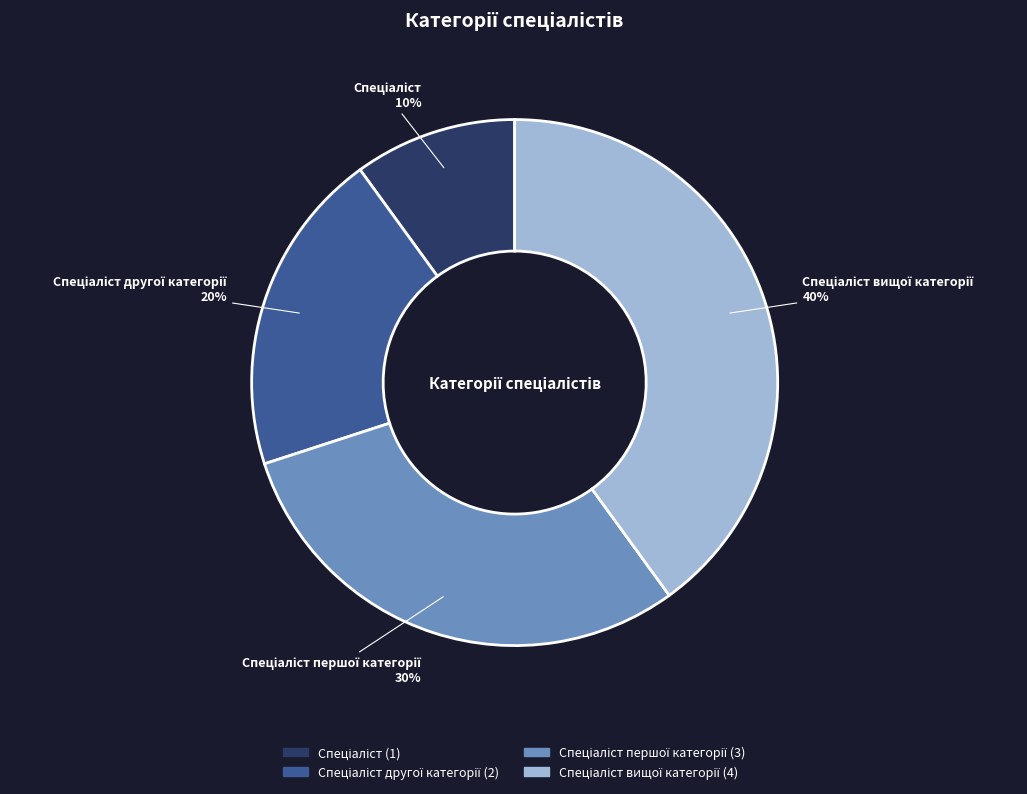

Is there any slice that represents more than half of the pie?

No